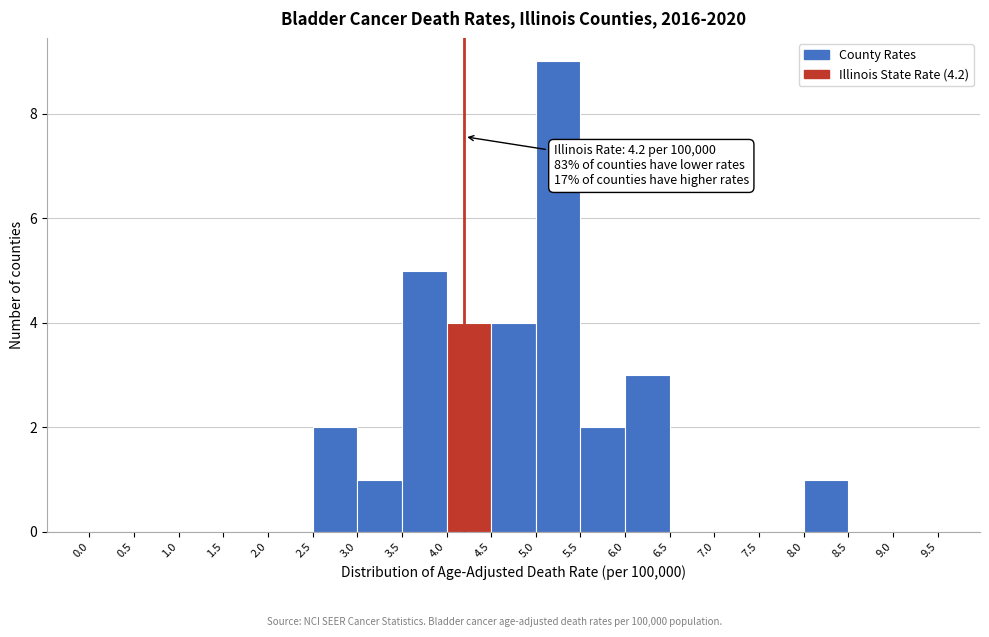

Over which range of the x-axis is the bar tallest?

5.0 to 5.5